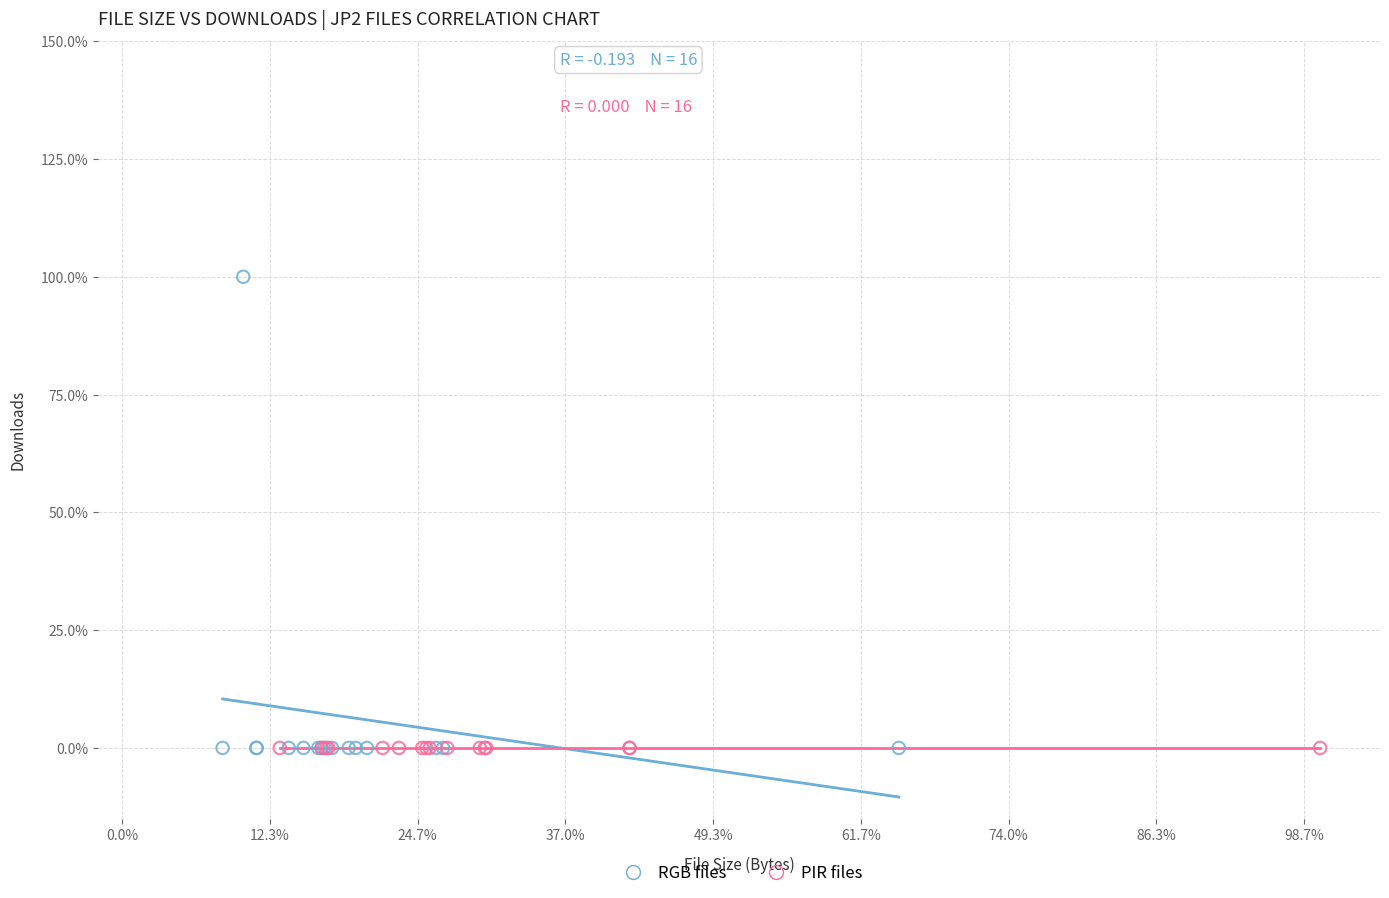

What are all the series names shown in the legend?

RGB files, PIR files